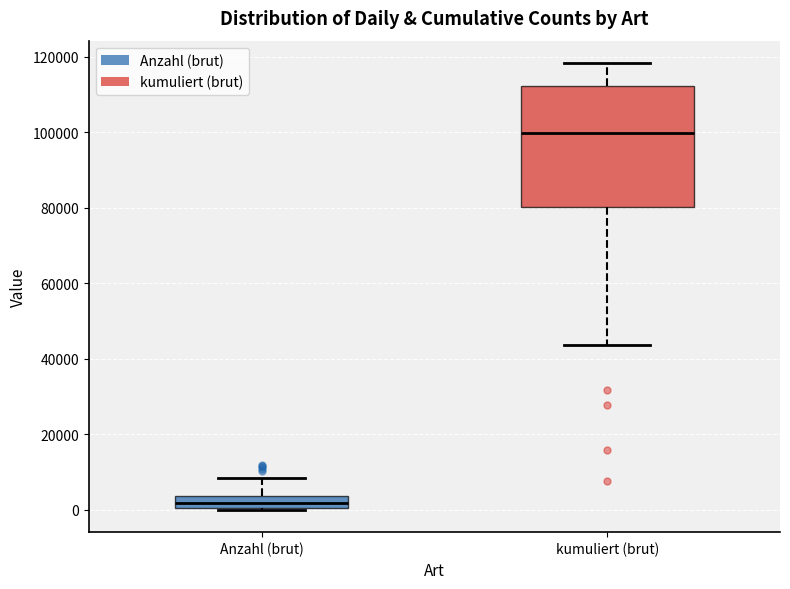

Which box is the tallest, from its lower edge to its upper edge?

kumuliert (brut)